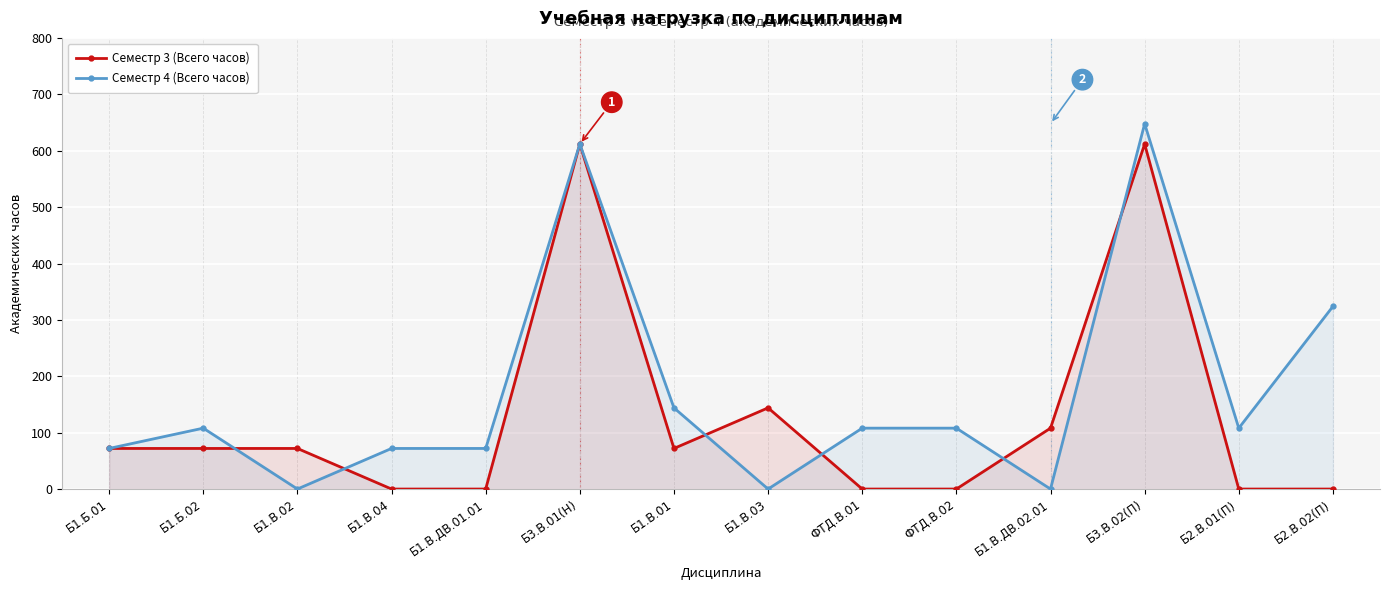

Which series has the largest range (max minus min)?

Семестр 4 (Всего часов)